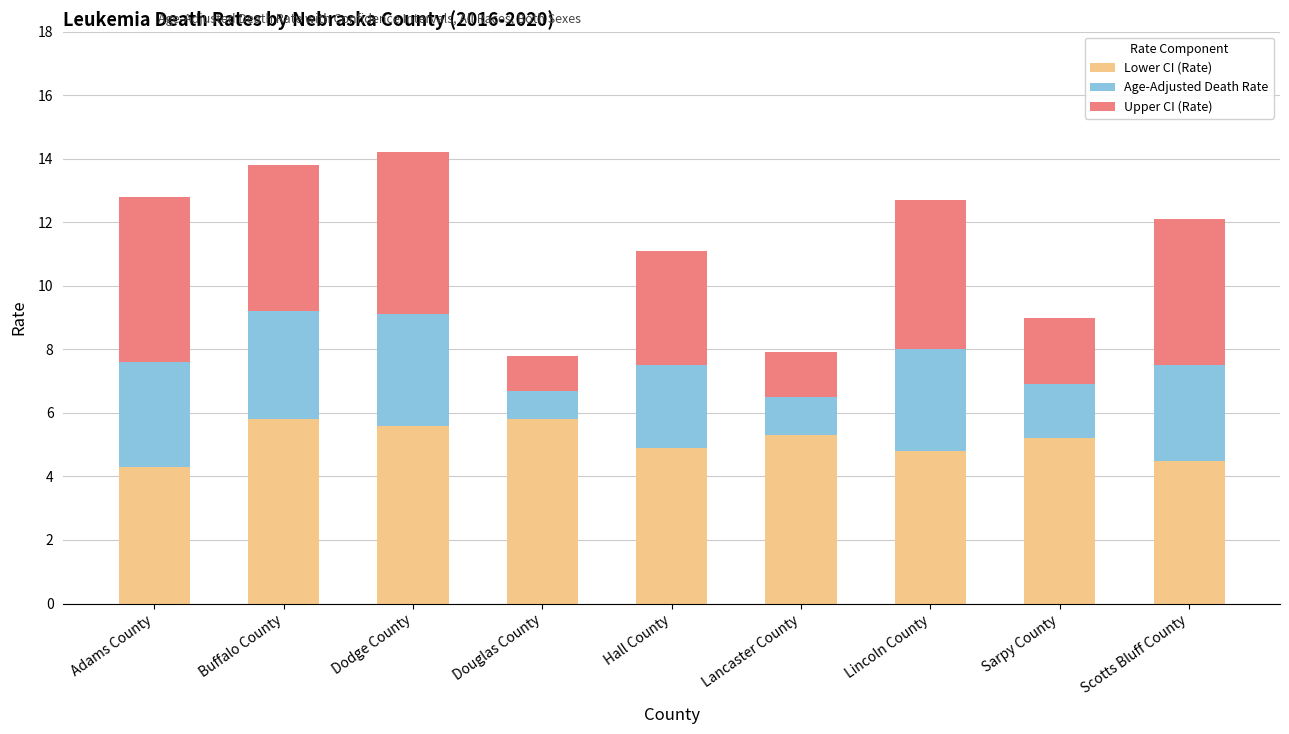

What is the maximum value for Lower CI (Rate)?

5.8